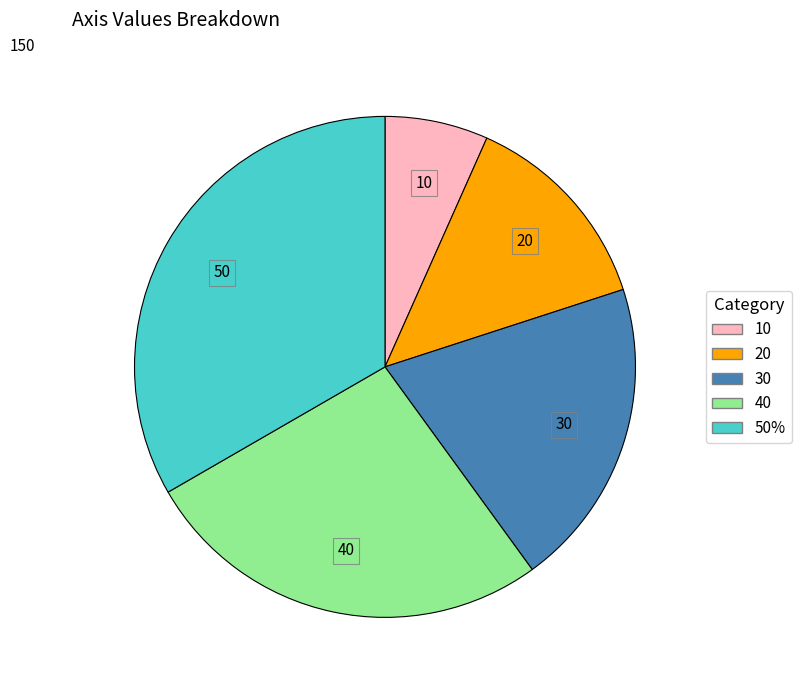

What is the largest slice in the pie chart?

50%